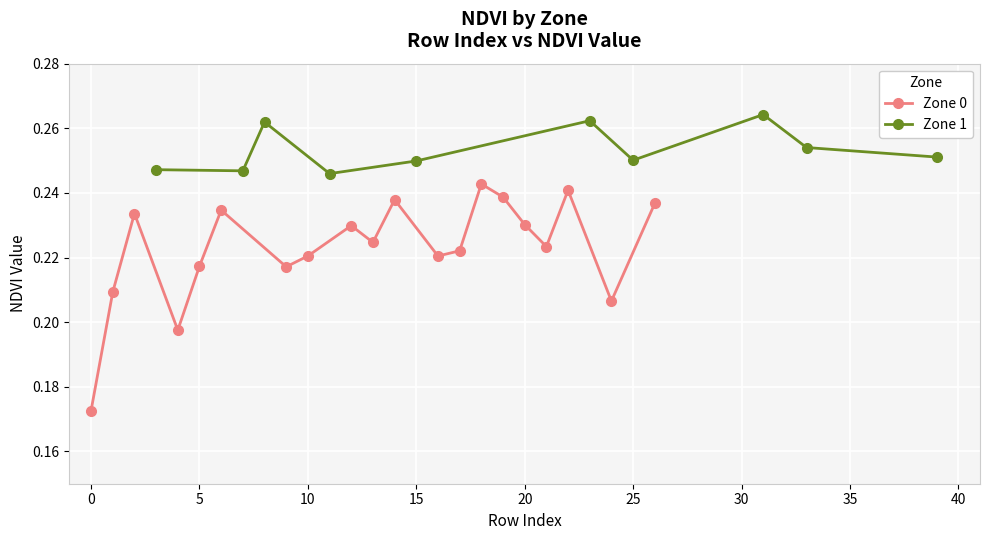

Where is the first local maximum?

2